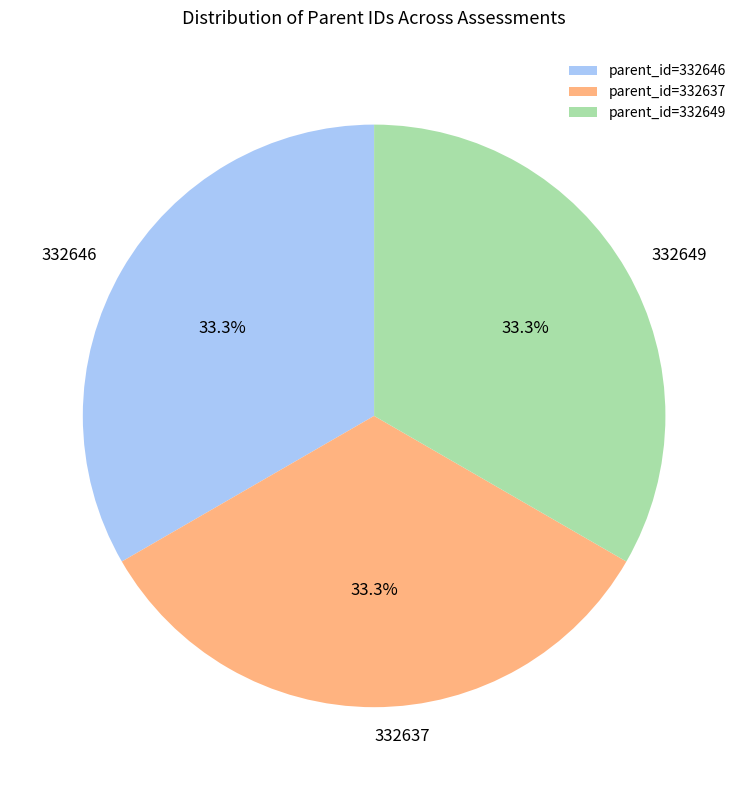

What portion of the pie excludes 332646?

66.7%